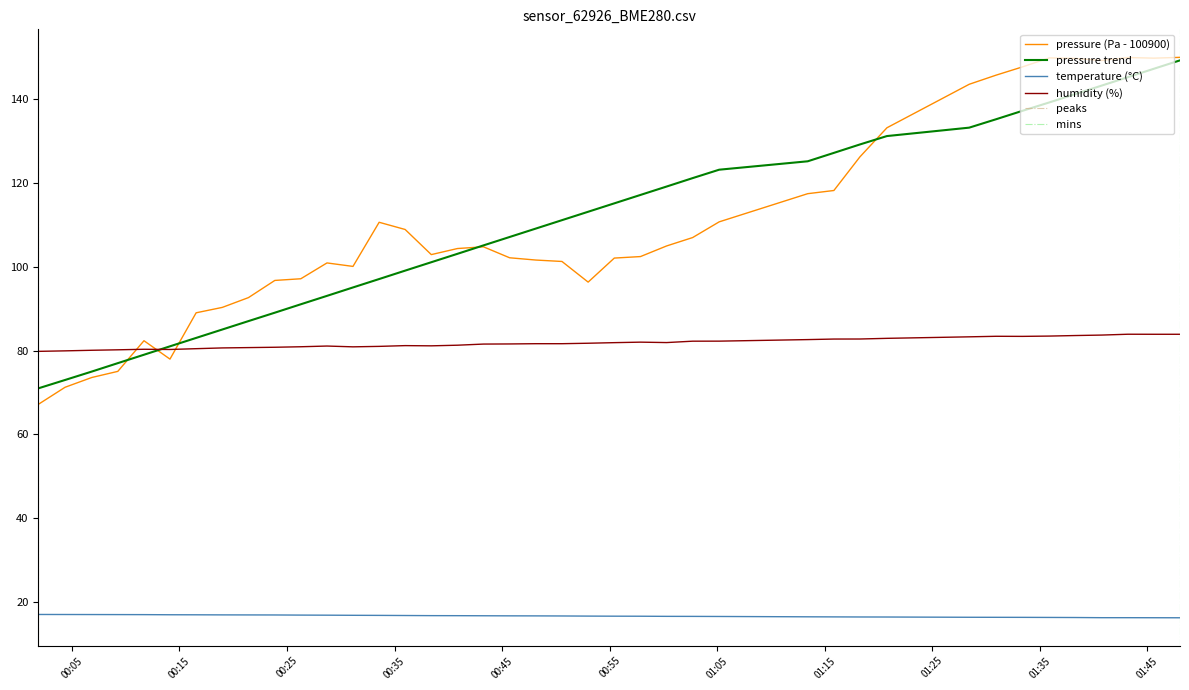

Where is the first local maximum for pressure?

2023-08-20T00:11:42